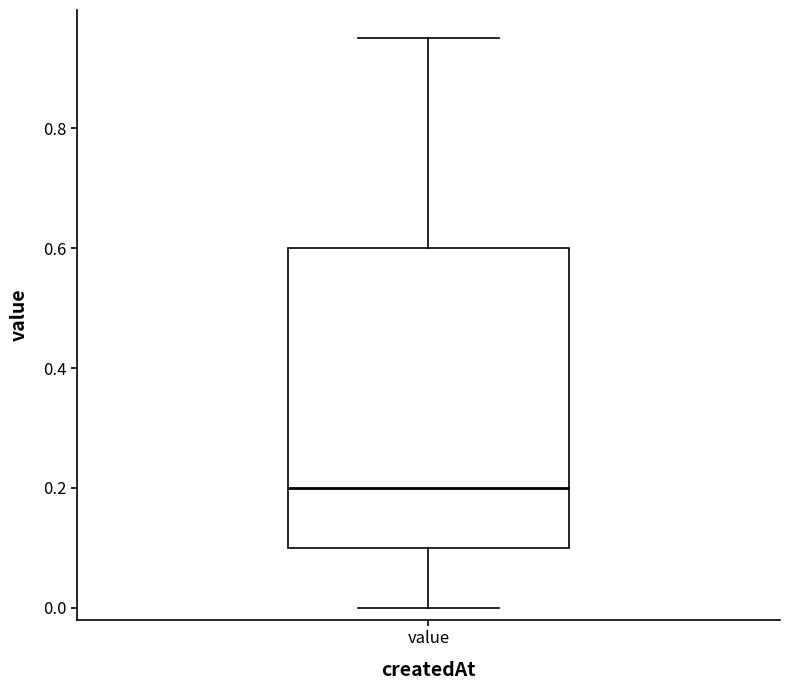

Transcribe this box plot: give where the median line is, the range the box spans, and where the two whiskers end, as read against the y-axis. The values are not printed on the chart, so give them approximately, as read against the axis.

median 0.20, box 0.10 to 0.60, whiskers 0.00 to 0.96